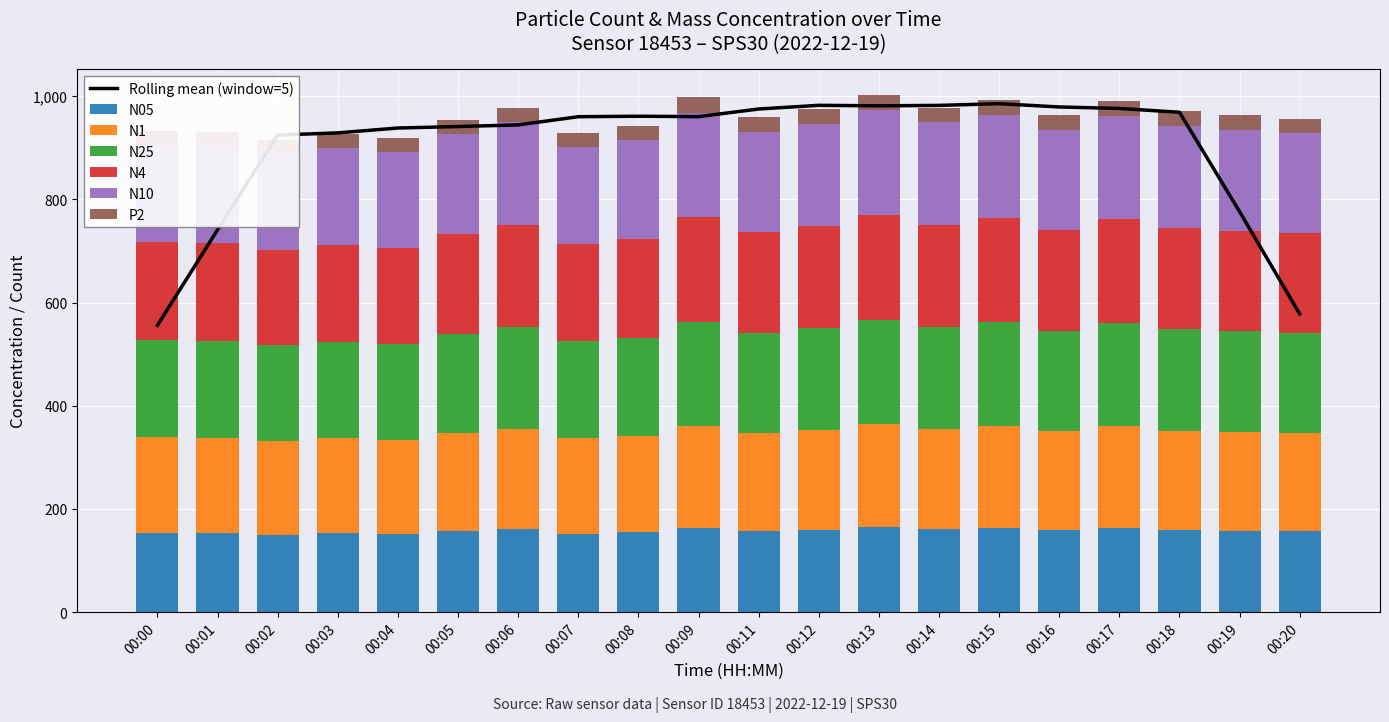

How many groups of bars are there?

20